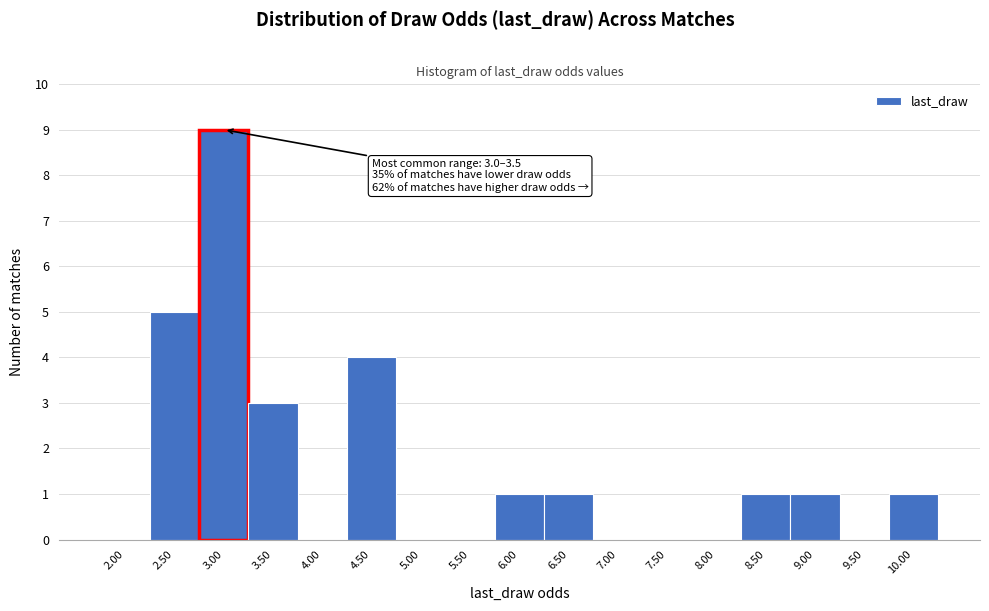

Reading left to right, transcribe all the data shown in this chart.

2.00=0	2.50=5	3.00=9	3.50=3	4.00=0	4.50=4	5.00=0	5.50=0	6.00=1	6.50=1	7.00=0	7.50=0	8.00=0	8.50=1	9.00=1	9.50=0	10.00=1